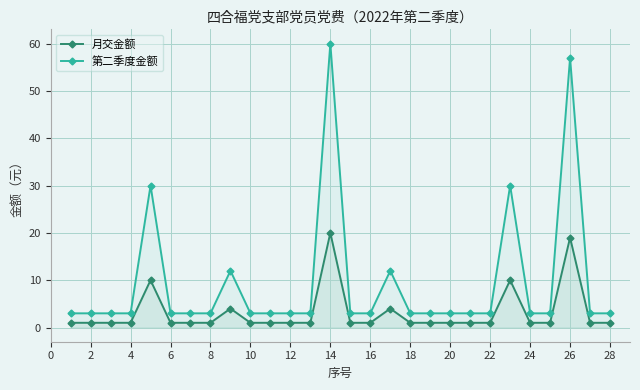

Reading left to right, transcribe all the data shown in this chart.

月交金额: 1	1	1	1	10	1	1	1	4	1	1	1	1	20	1	1	4	1	1	1	1	1	10	1	1	19	1	1
第二季度金额: 3	3	3	3	30	3	3	3	12	3	3	3	3	60	3	3	12	3	3	3	3	3	30	3	3	57	3	3